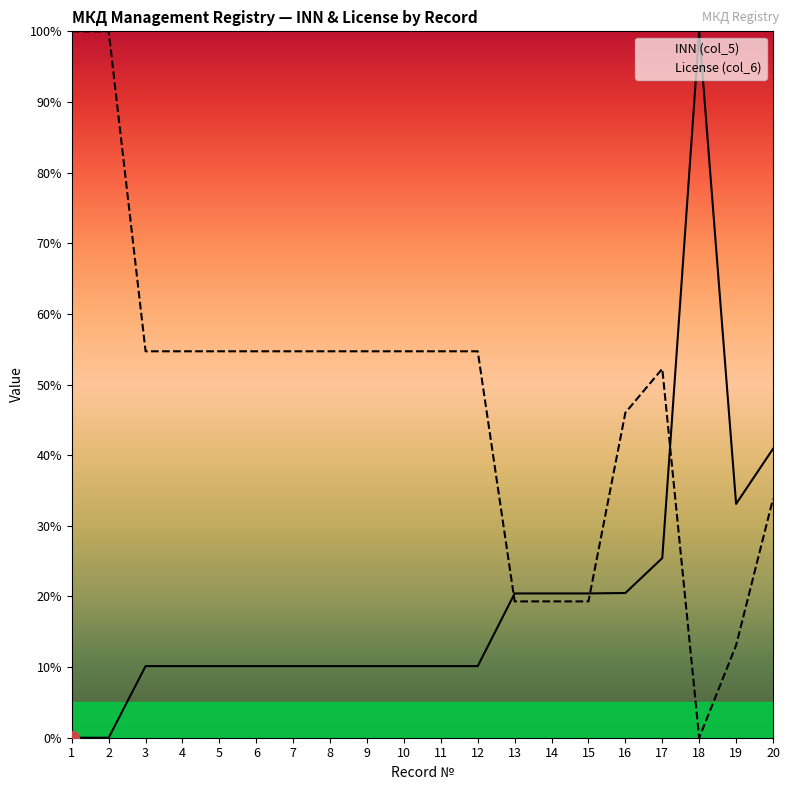

The License (col_6) series shows 75.1 at 12. True or false?

False